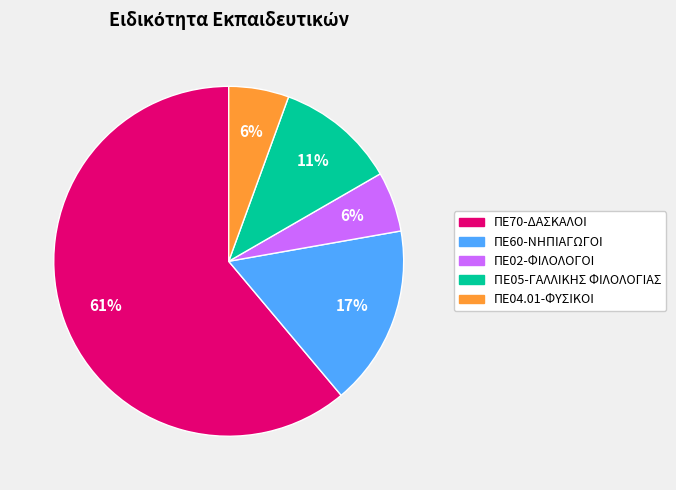

Which has a higher value, ΠΕ05-ΓΑΛΛΙΚΗΣ ΦΙΛΟΛΟΓΙΑΣ or ΠΕ70-ΔΑΣΚΑΛΟΙ?

ΠΕ70-ΔΑΣΚΑΛΟΙ